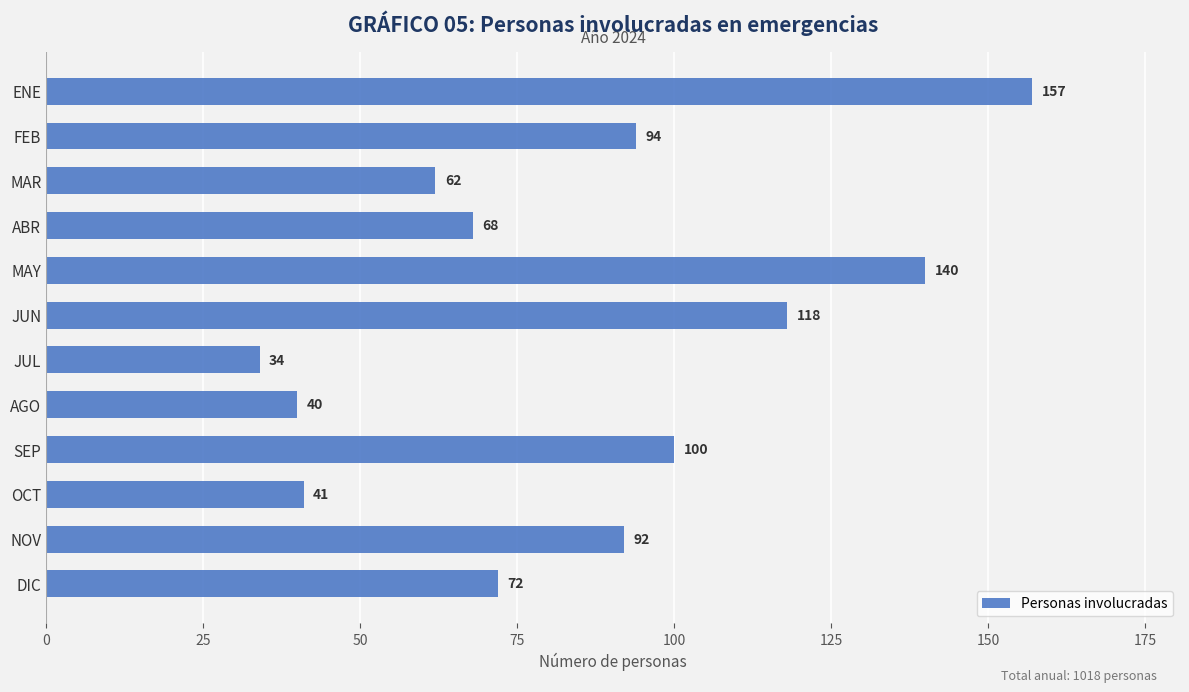

How many bars are there in total?

12